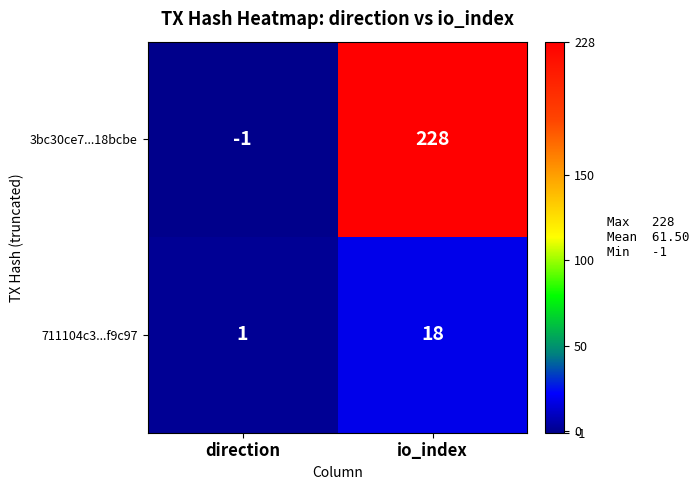

Is it true that 3bc30ce7...18bcbe equals 337 at io_index?

False